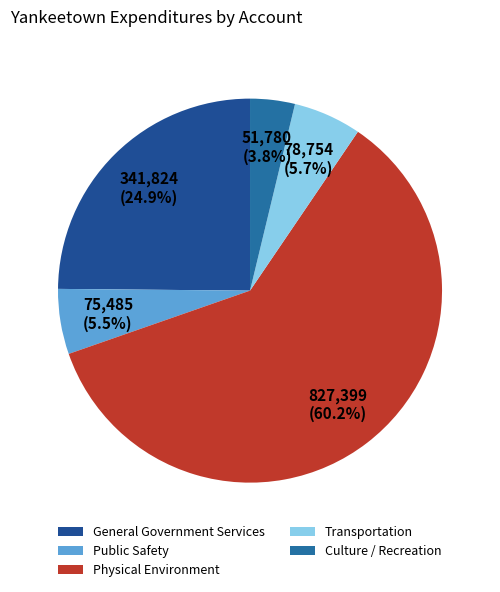

How many segments does this pie chart have?

5